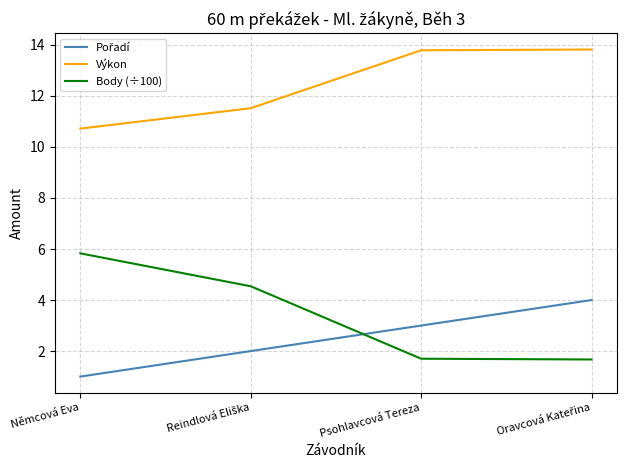

True or false: Výkon and Body (÷100) intersect in this chart.

False